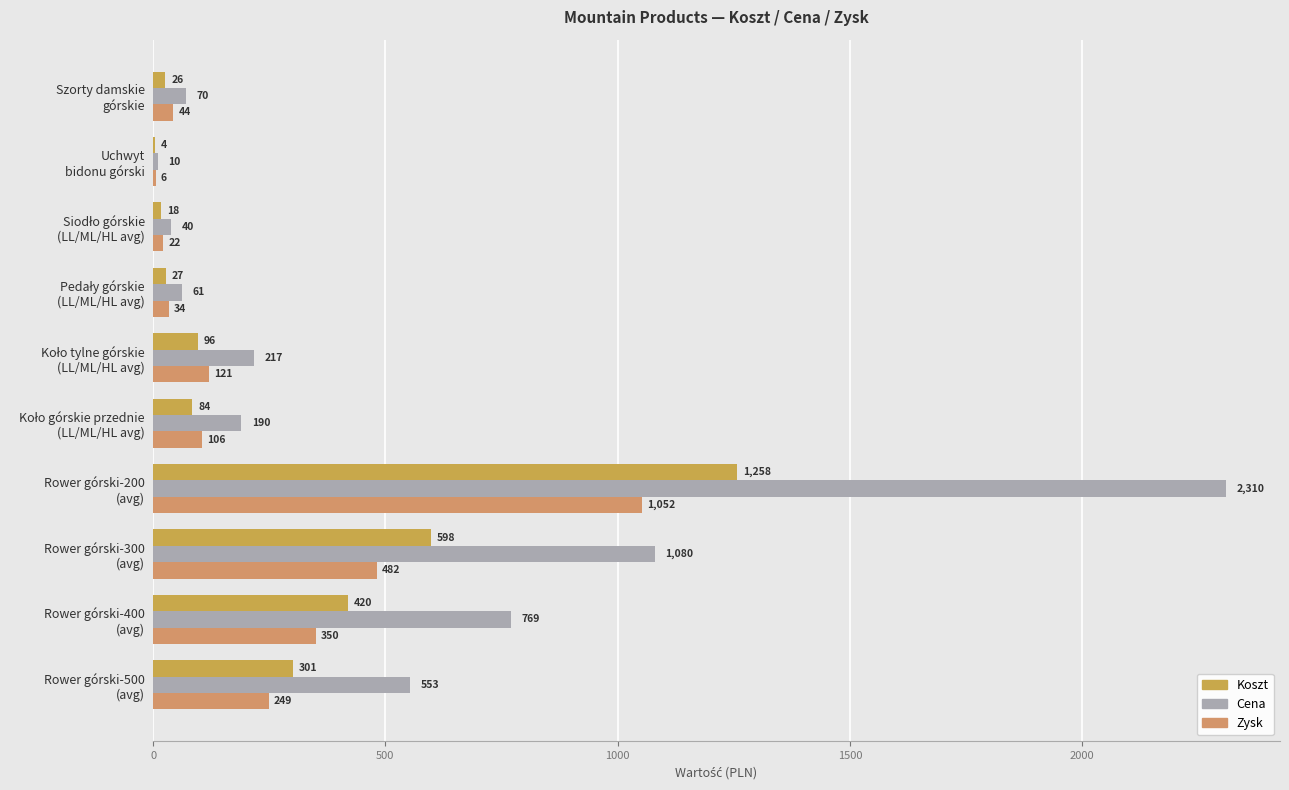

How many data points in Zysk are above 120?

5